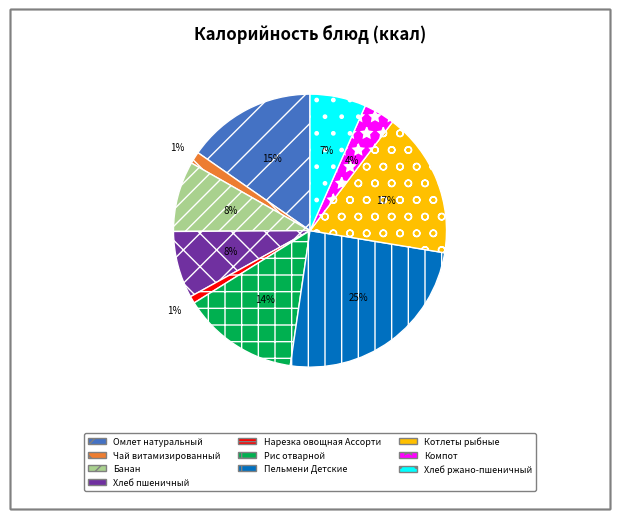

Which category has the biggest portion of the pie?

Пельмени Детские